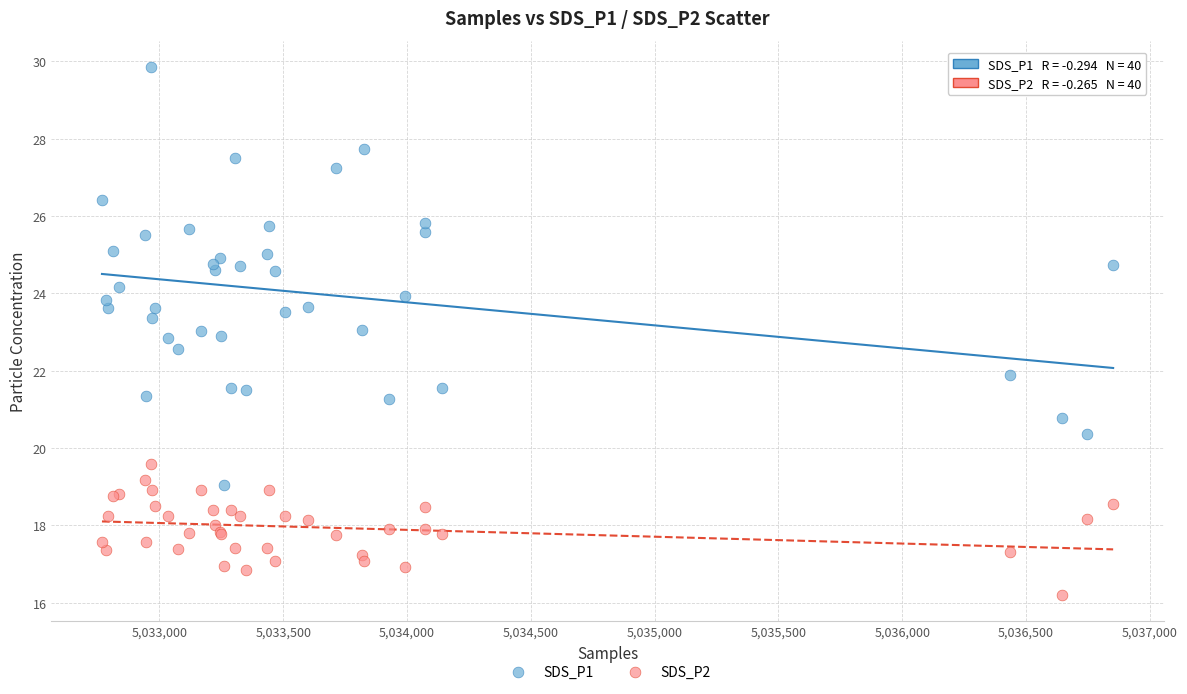

Which series reaches the minimum Y coordinate?

SDS_P2